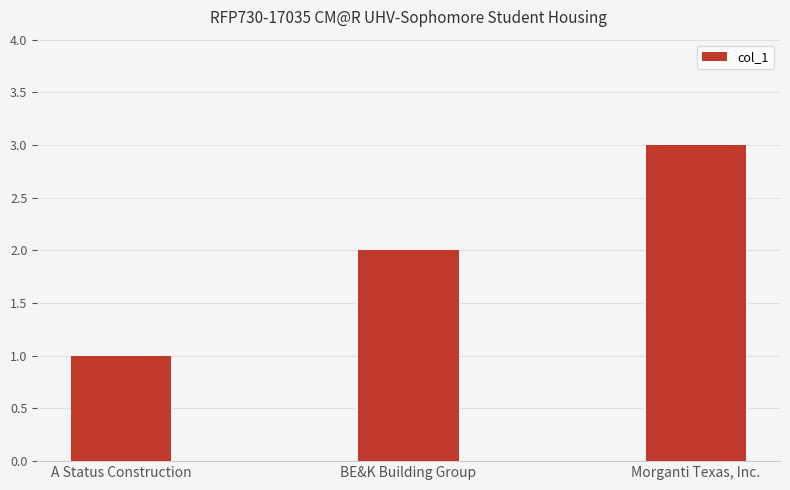

Reading left to right, what are all the values shown in this chart?

1	2	3